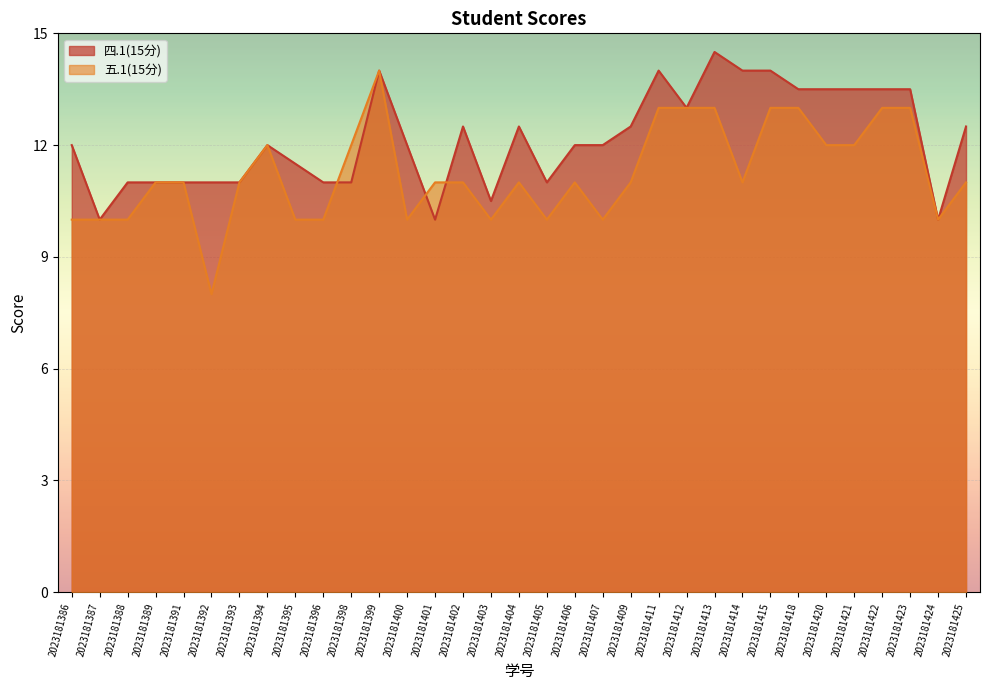

Rank the series by their average value, from highest to lowest.

四.1(15分), 五.1(15分)